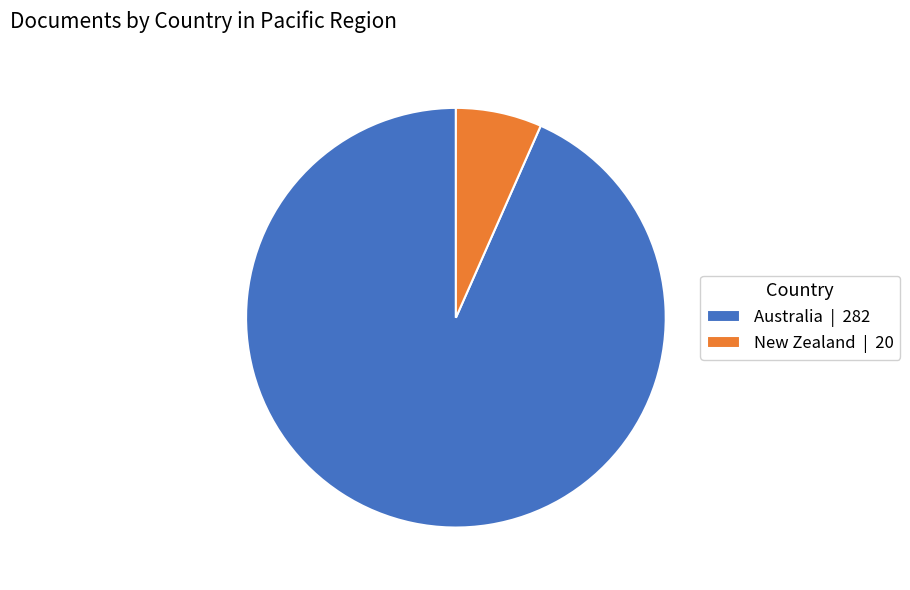

True or false: Australia | 282 accounts for 84% of the total.

False